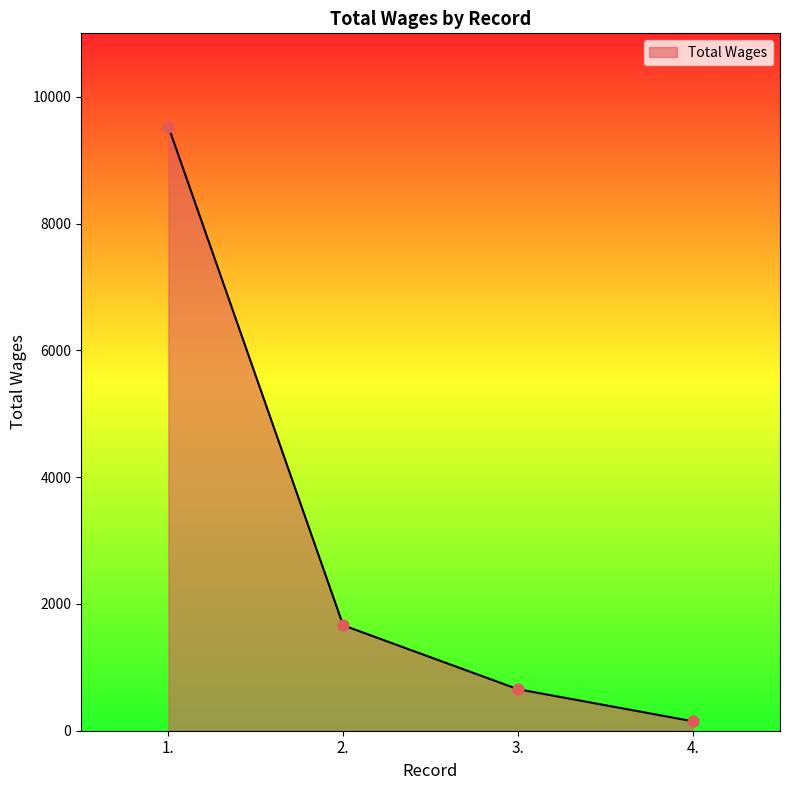

Approximately how many times larger is the value at 3. compared to 2.?

0.4